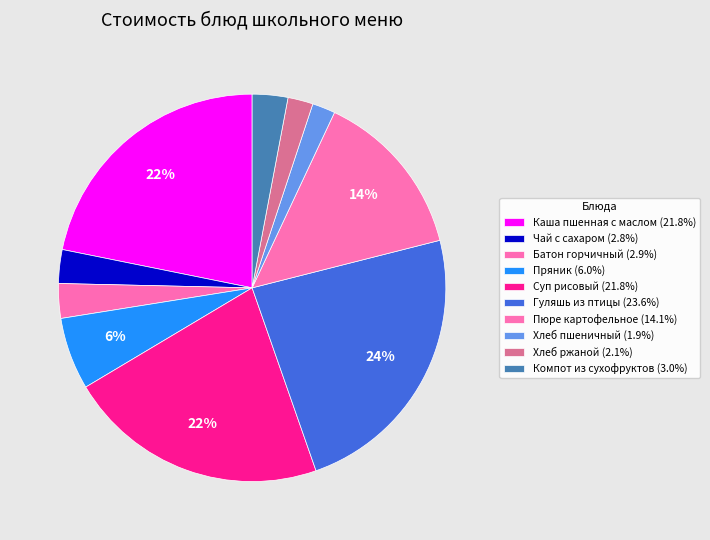

How many segments does this pie chart have?

10